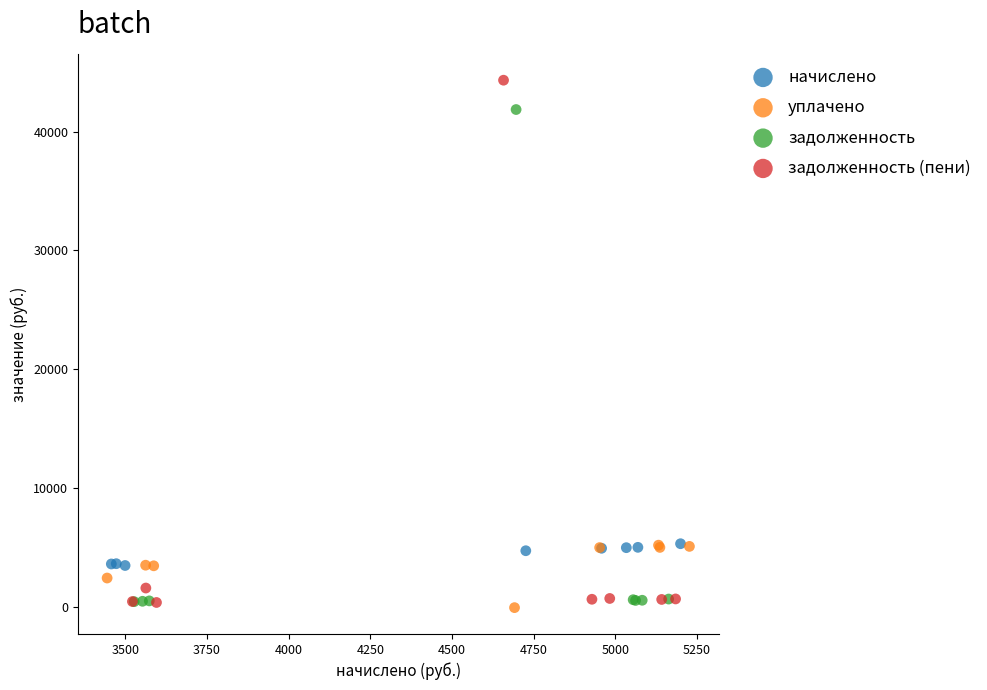

Which series has the largest Y range (max minus min)?

задолженность (пени)